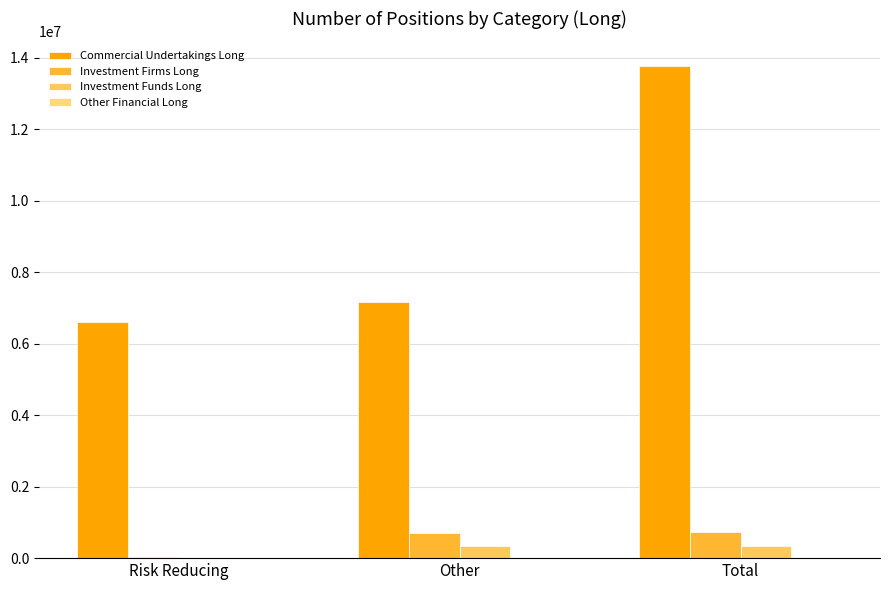

How many groups of bars are there?

3